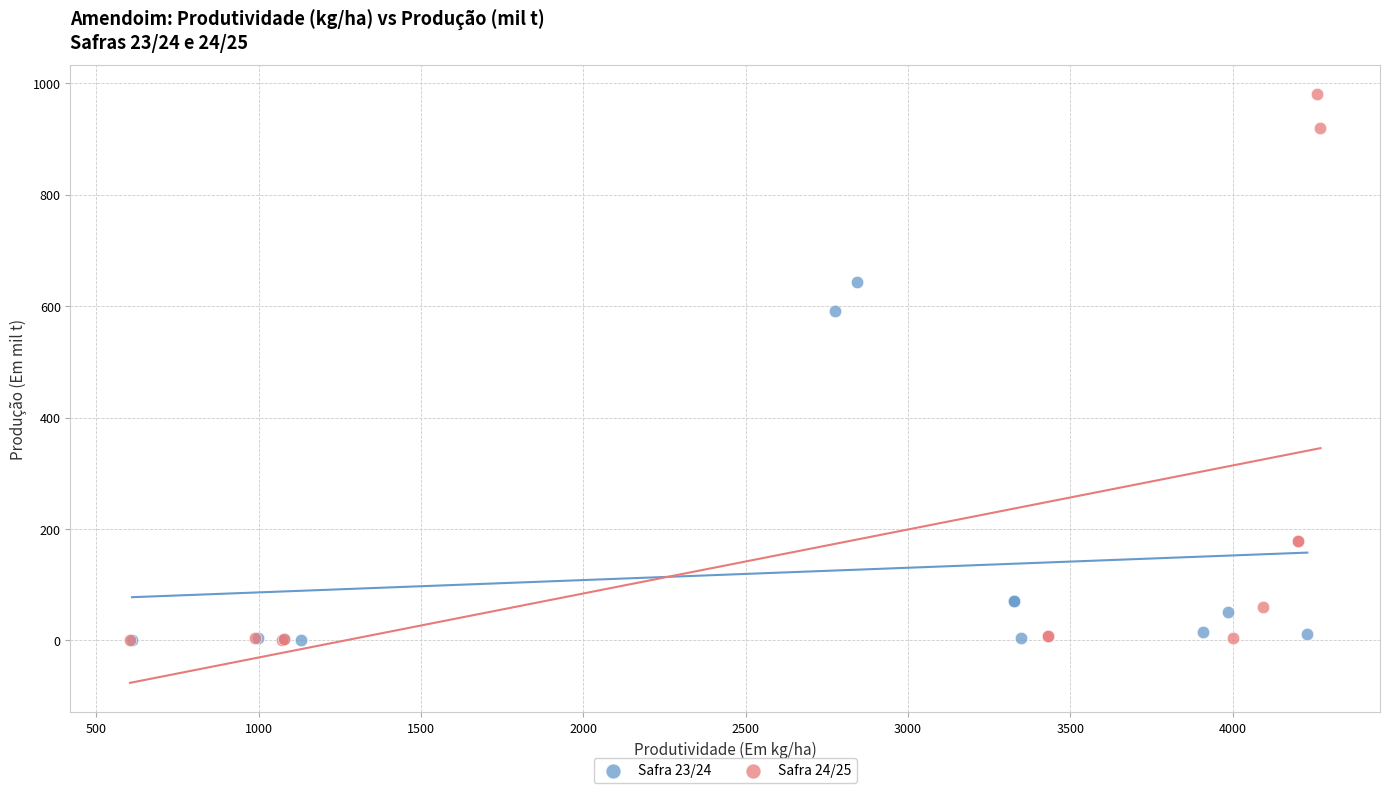

Which series has the widest spread of Y values?

Safra 24/25